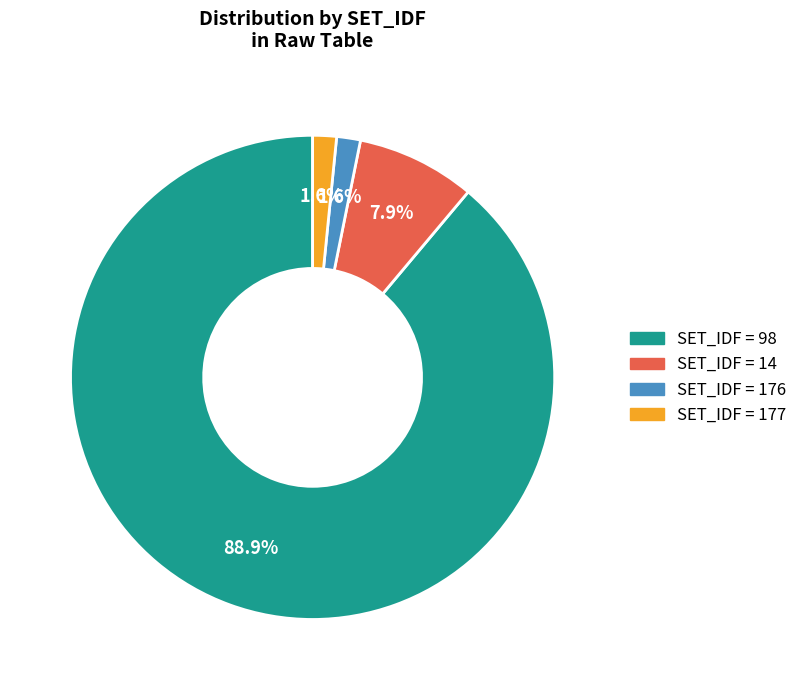

Is there any slice that represents more than half of the pie?

Yes